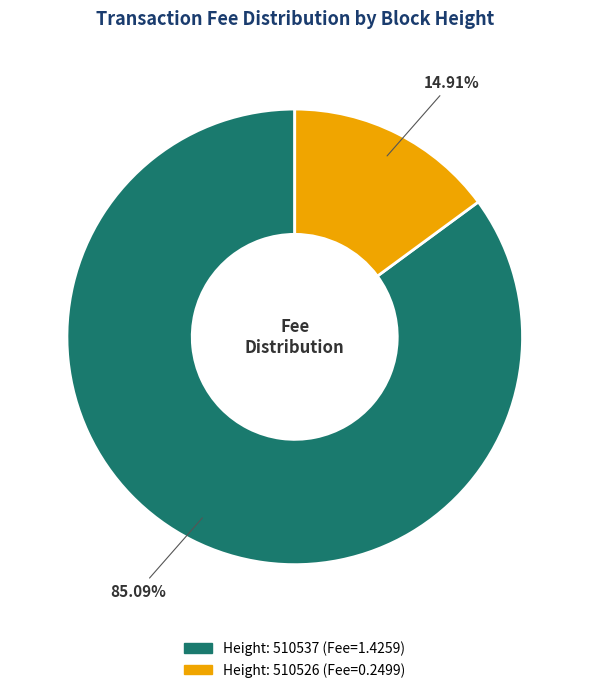

Does any single category account for the majority?

Yes